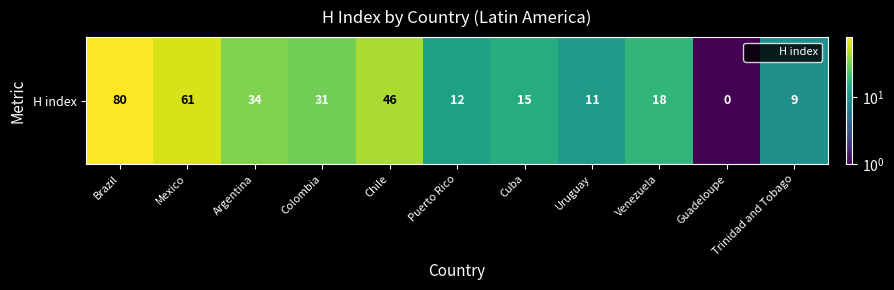

What is the sum of all values?

318